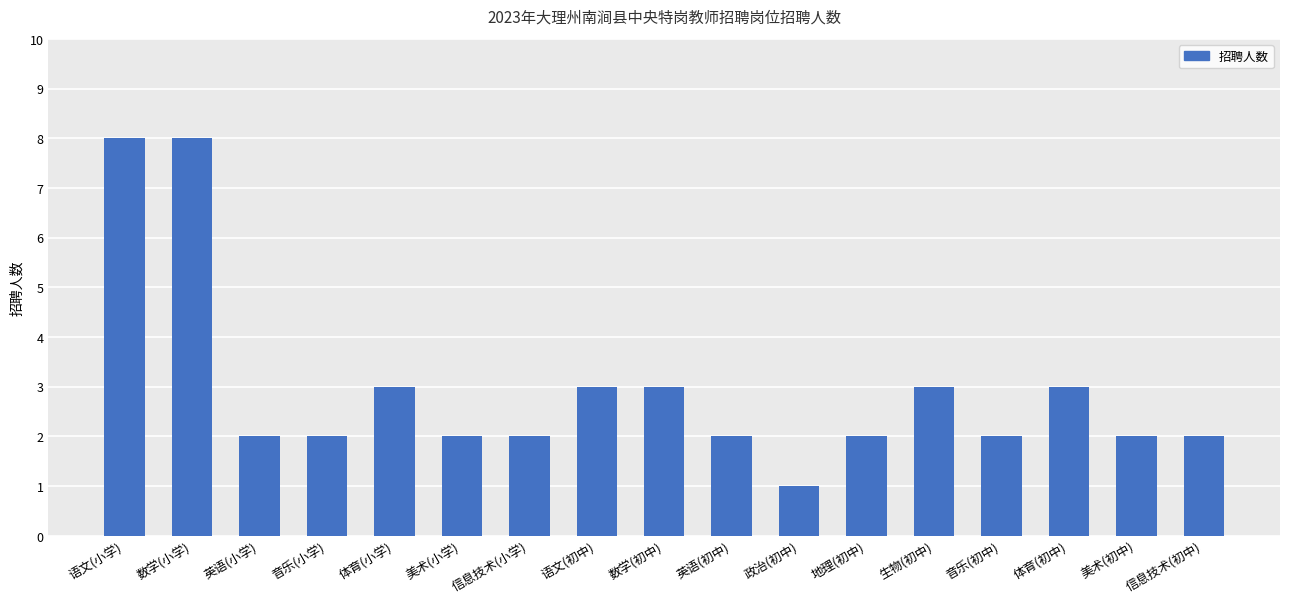

What is the value of the 5th bar from the left?

3